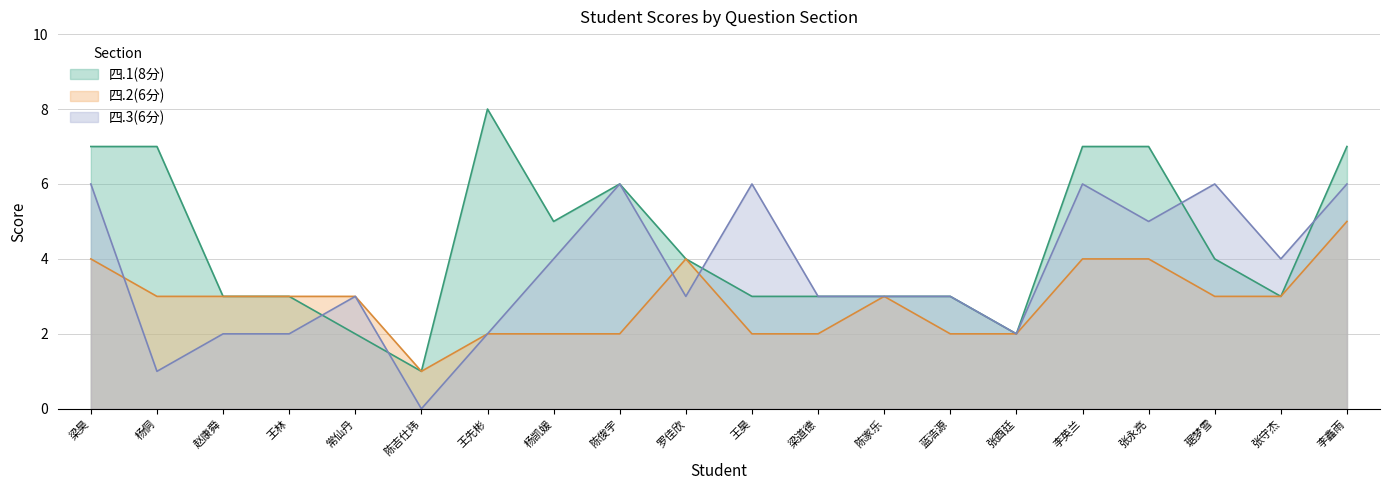

After their last crossing, which series has the higher values: 四.3(6分) or 四.2(6分)?

四.3(6分)